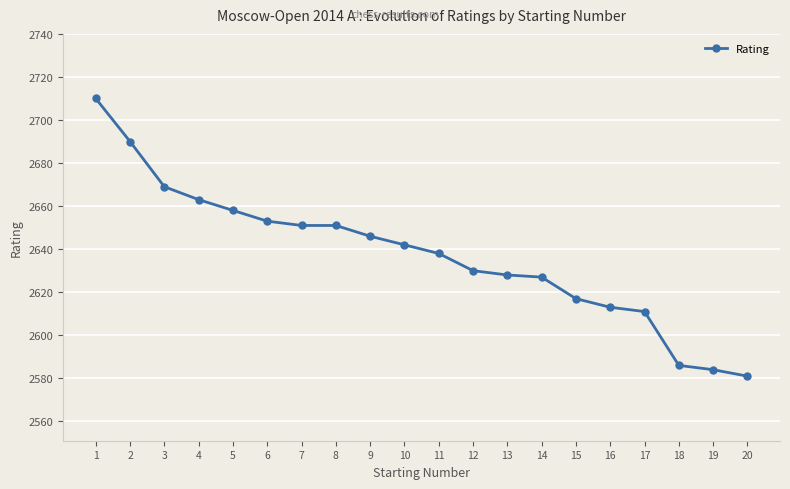

What is the greatest value displayed?

2710